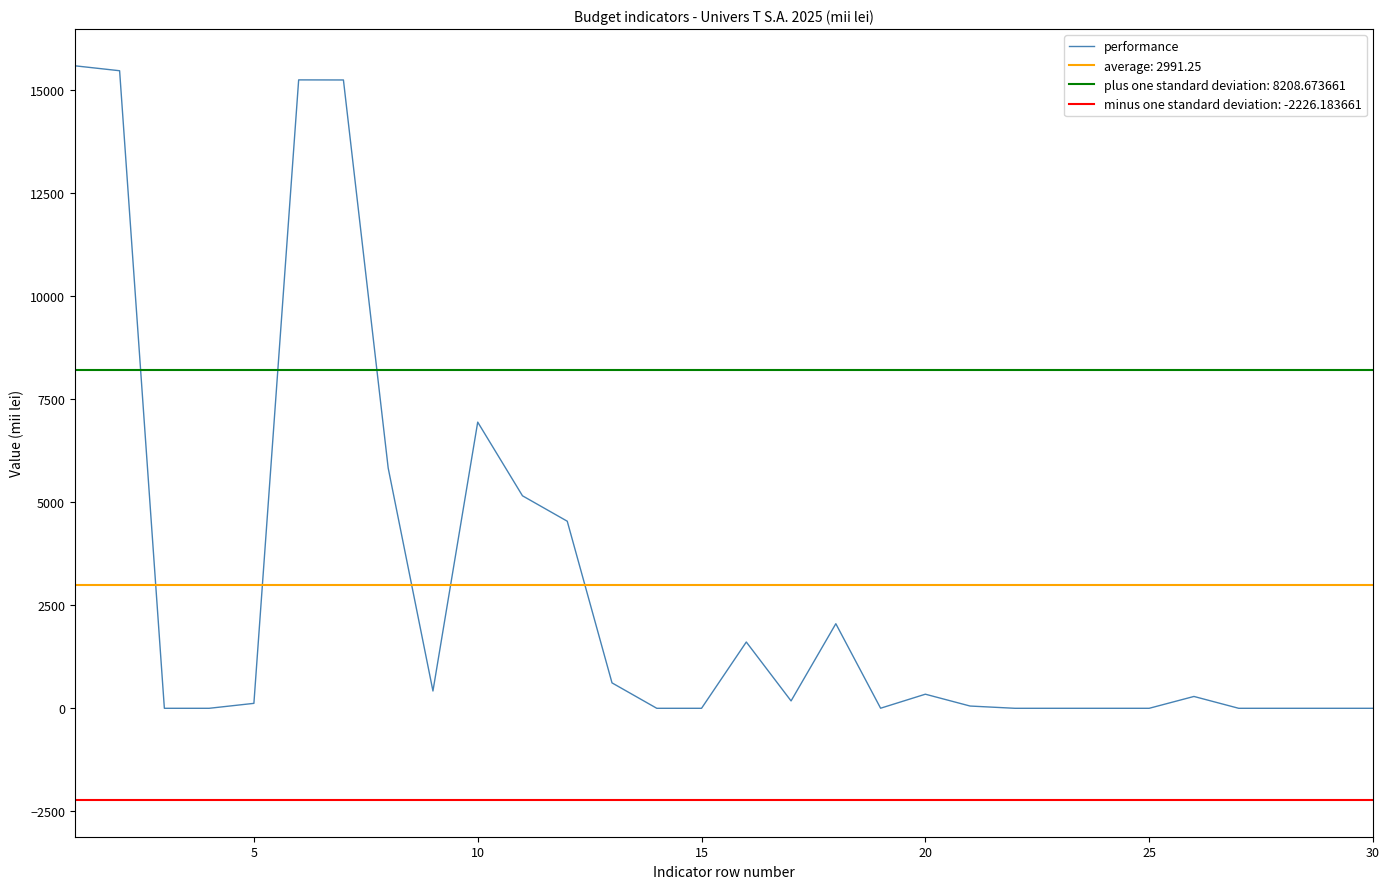

How many points are higher than both their immediate neighbors (excluding endpoints)?

6